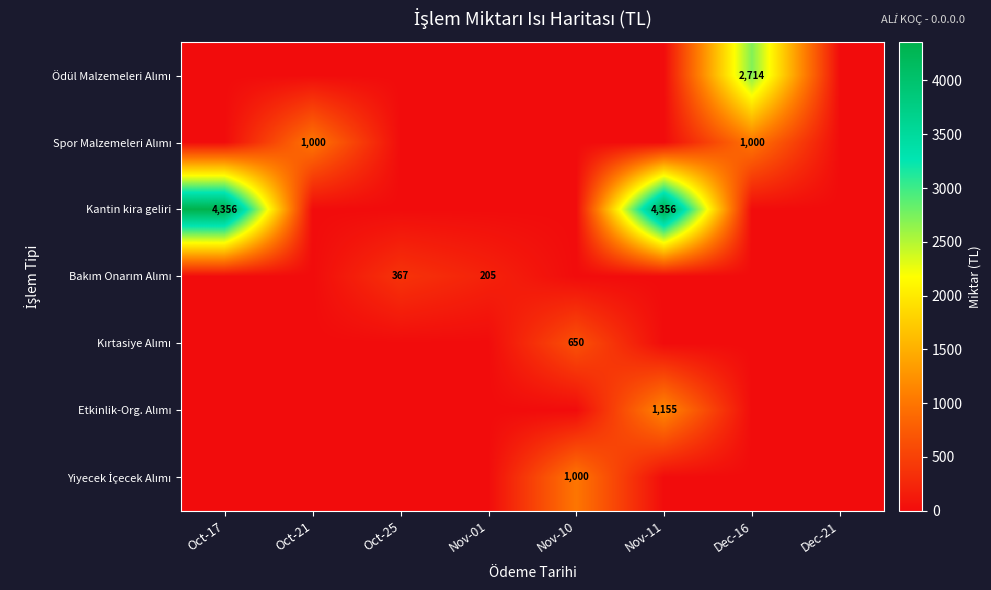

At which category is the sum across all series the highest?

Nov-11